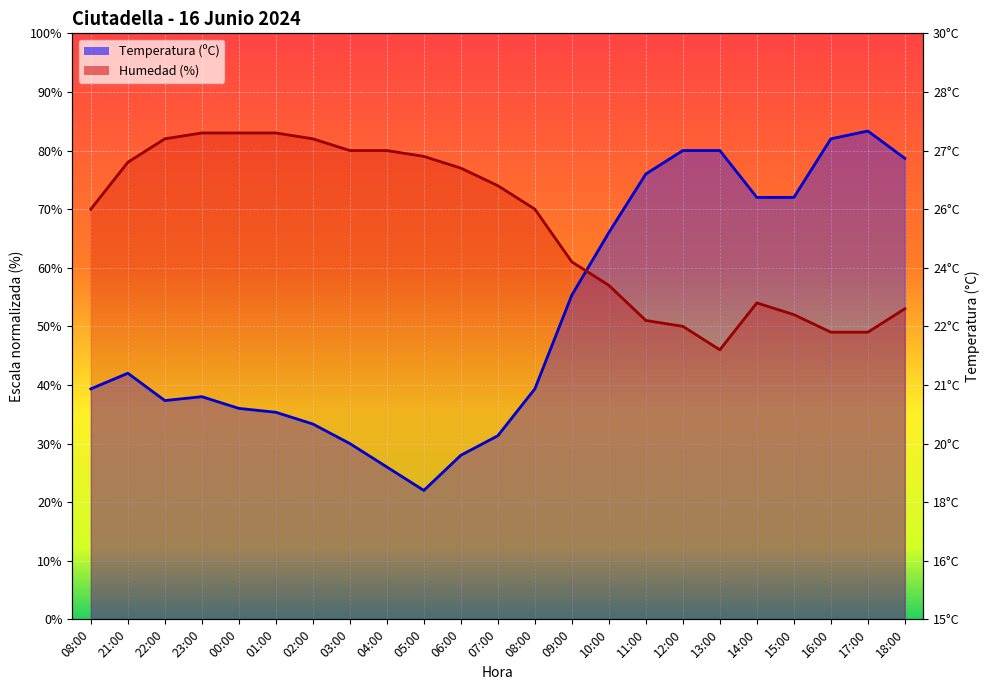

Which series changed the most between 22:00 and 11:00?

Temperatura (ºC)